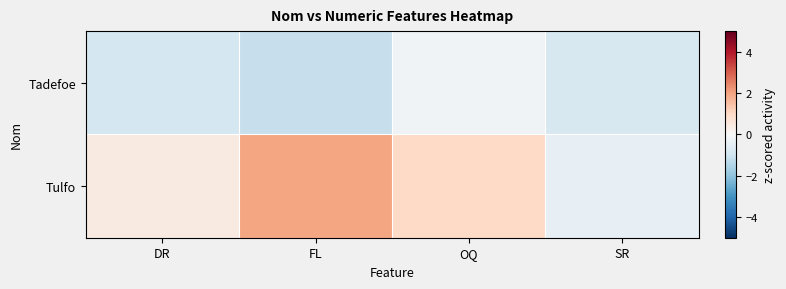

How many distinct data groups are displayed?

2